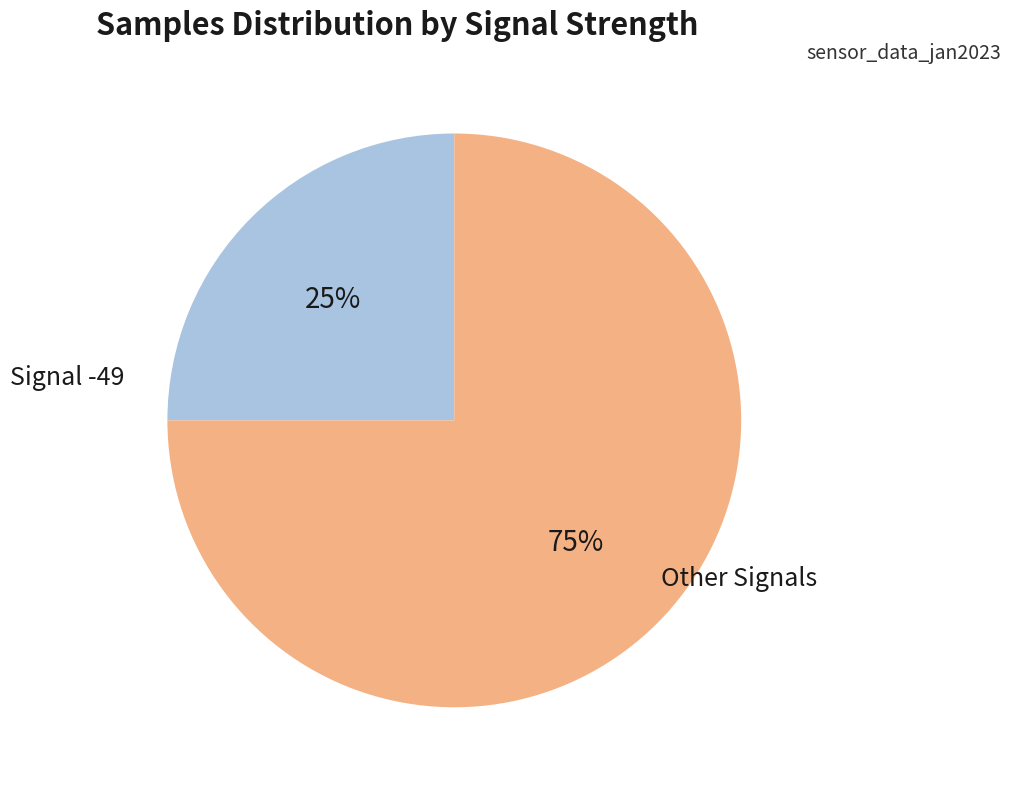

To the nearest percent, what is the difference between the largest and smallest slice percentages?

50%